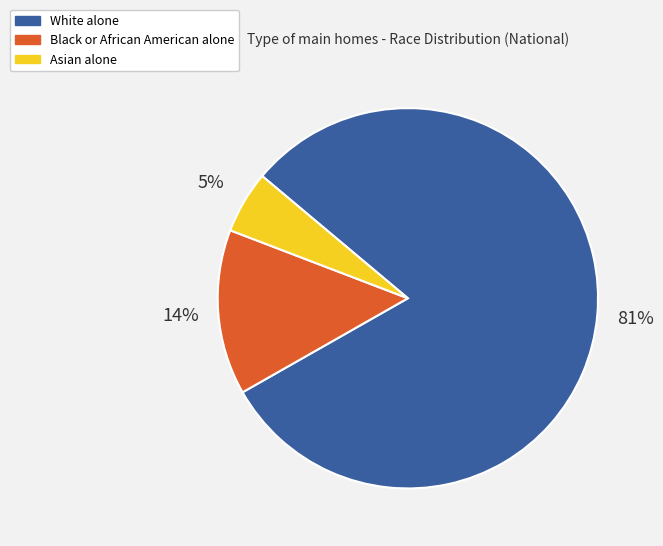

How many segments does this pie chart have?

3